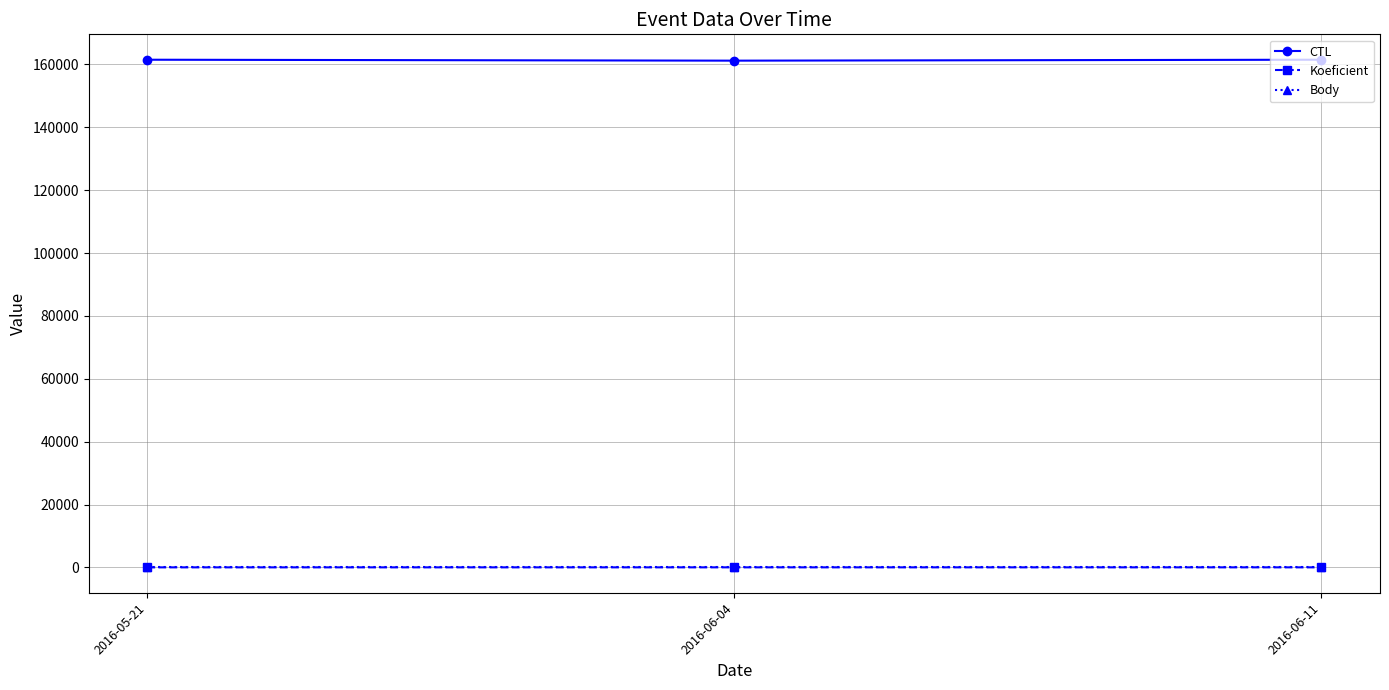

Is the value of CTL at 2016-05-21 greater than the value of Koeficient at 2016-06-11?

Yes